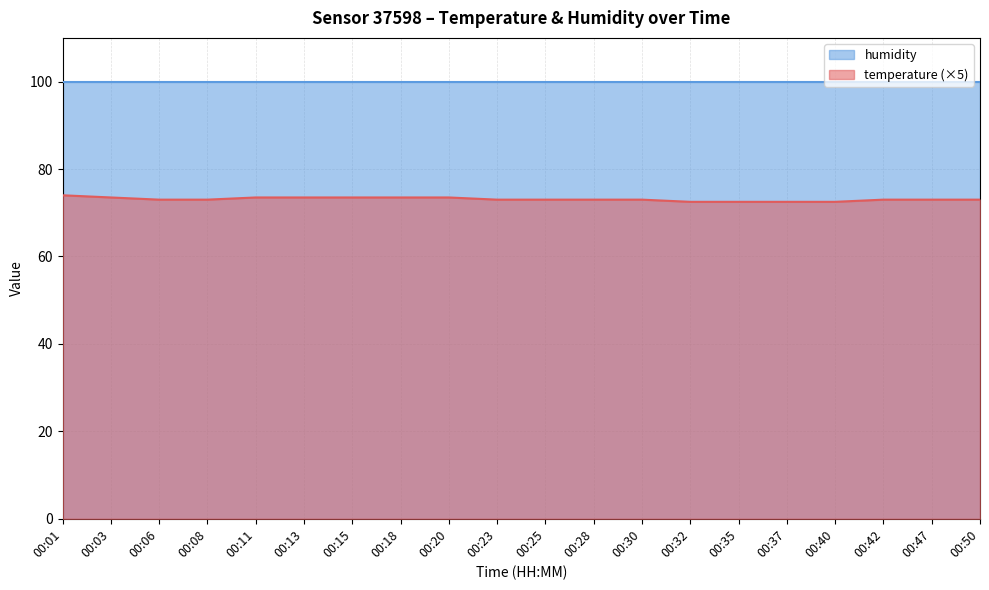

What is the difference between the maximum and minimum values?

1.5